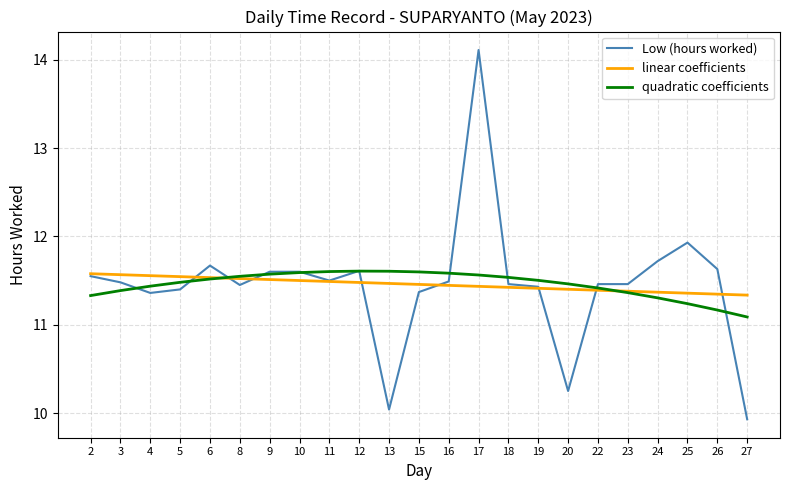

At which label is Low (hours worked) closest to 12?

25